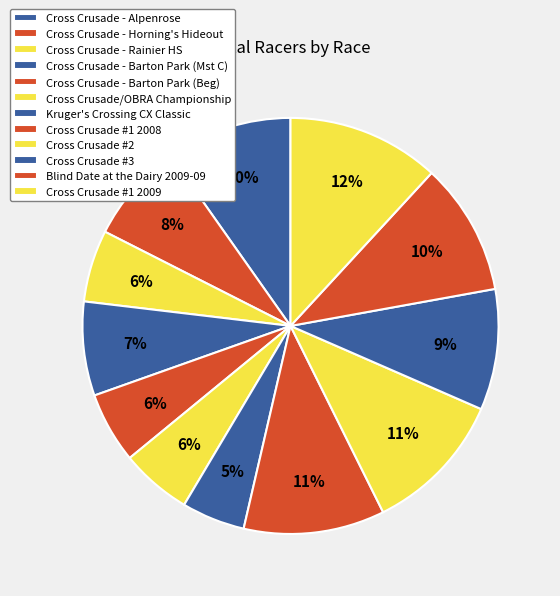

Count the number of slices in the pie.

12